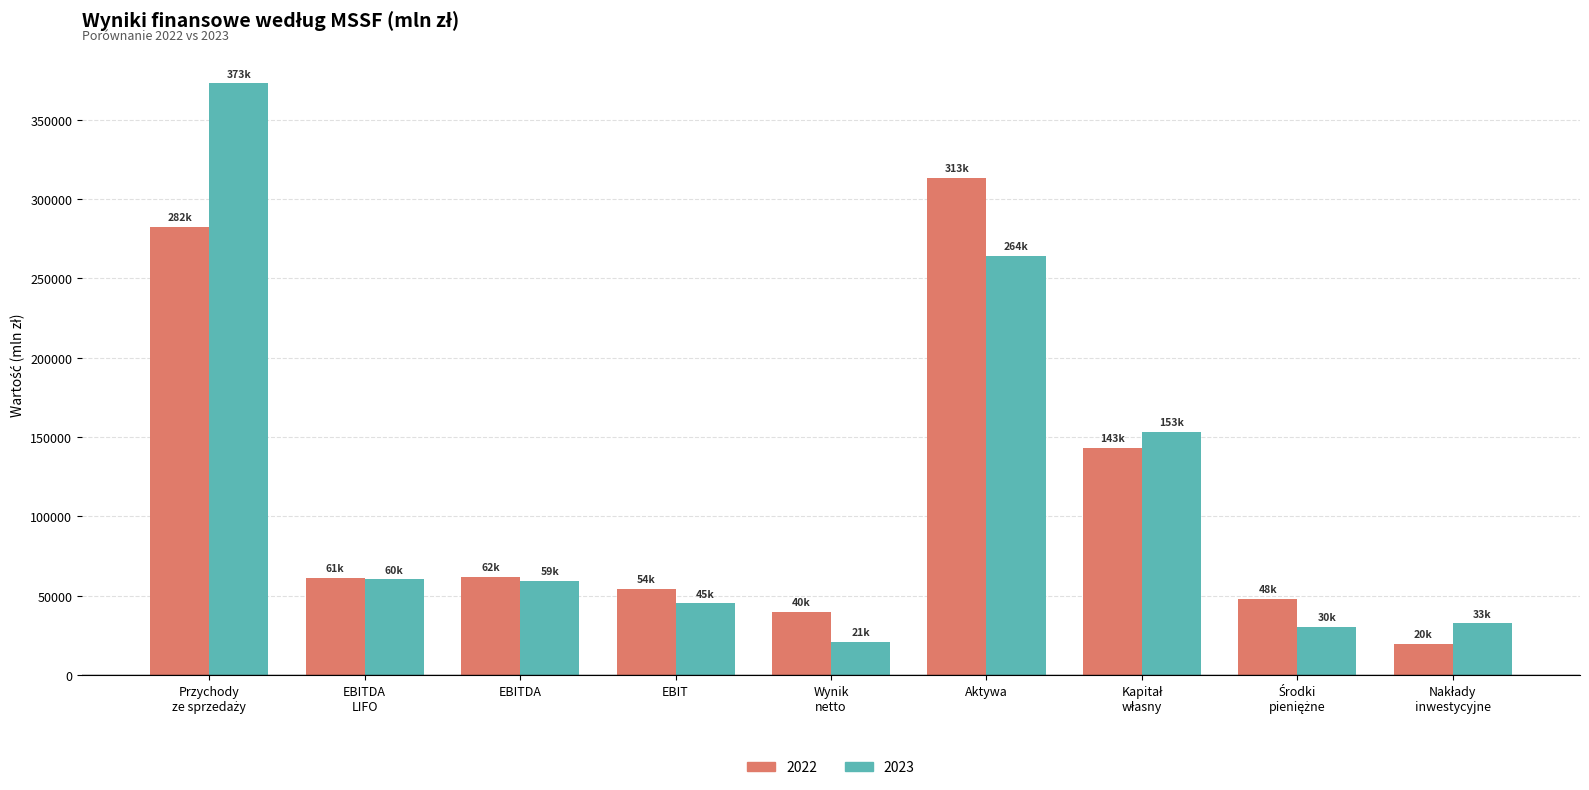

Which series has the widest spread of values?

2023